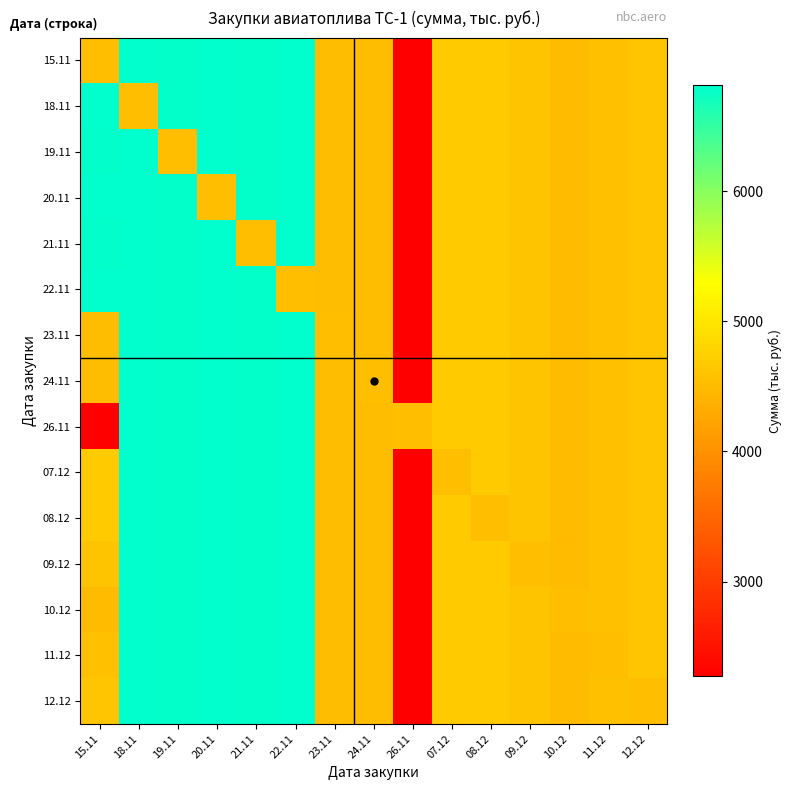

At which category is the sum across all series the highest?

20.11